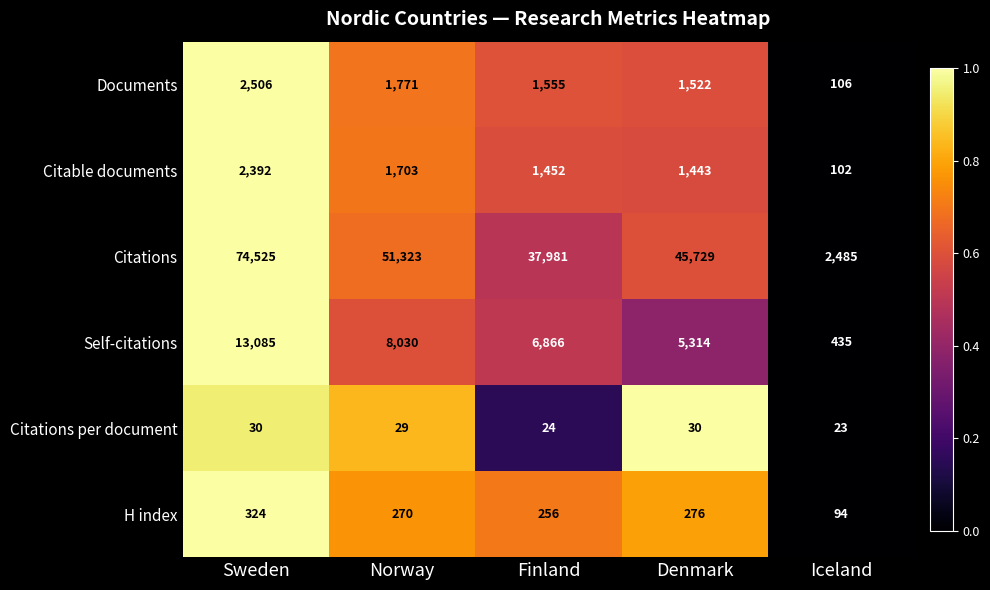

Which series has the largest total across all categories?

Citations